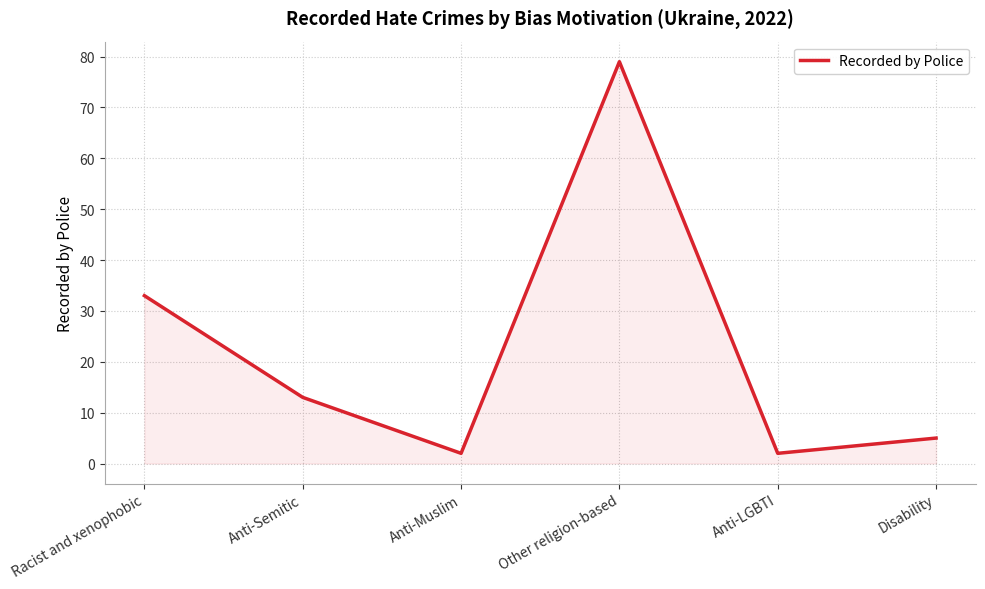

Reading left to right, transcribe all the data shown in this chart.

33	13	2	79	2	5